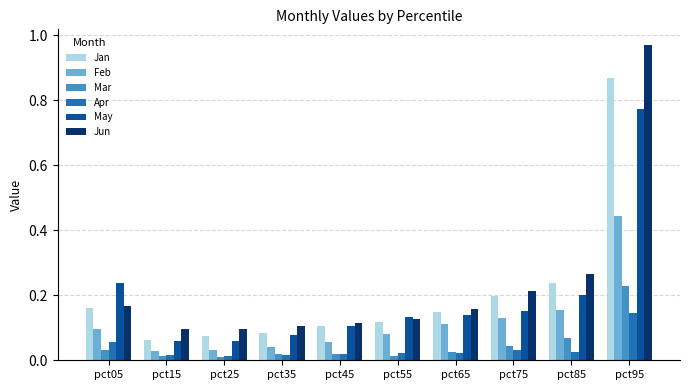

Which series changed the most between pct25 and pct55?

May